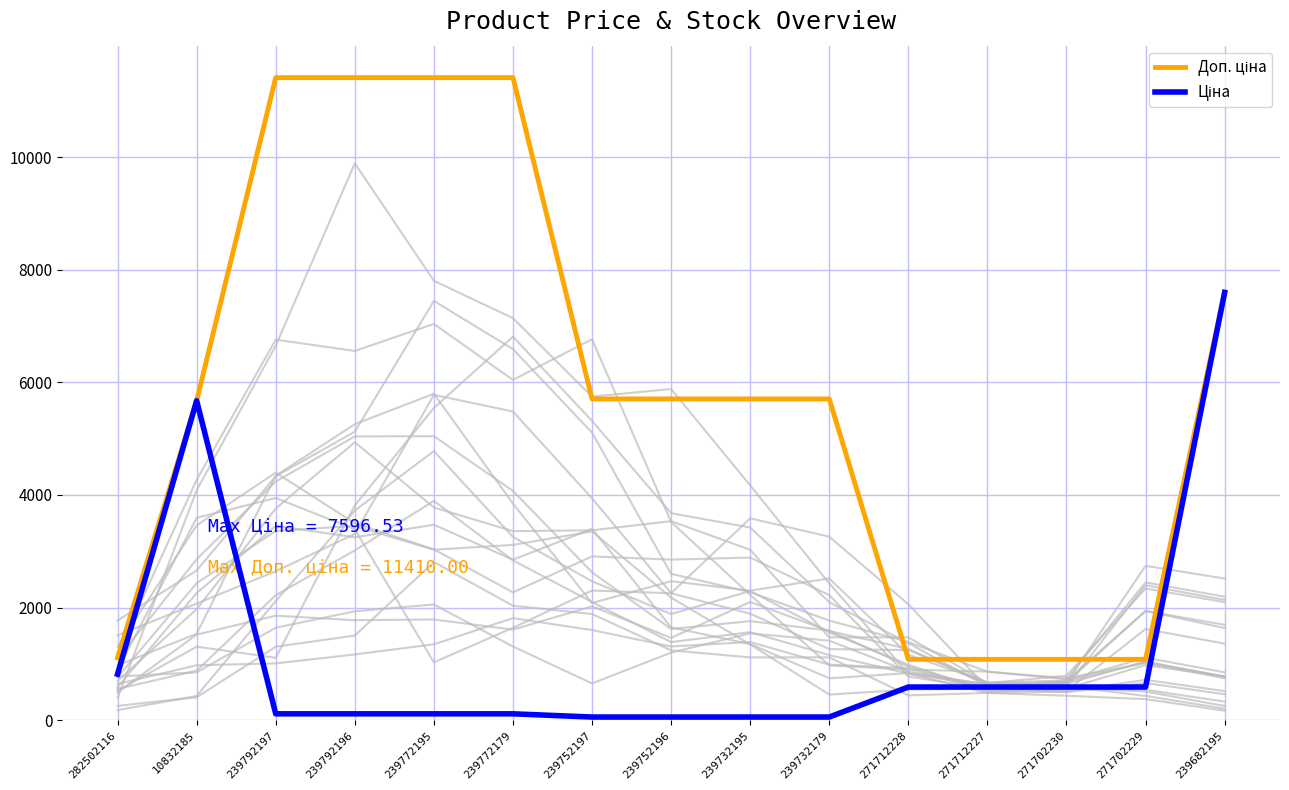

What is the label of the 8th point from the left?

239752196